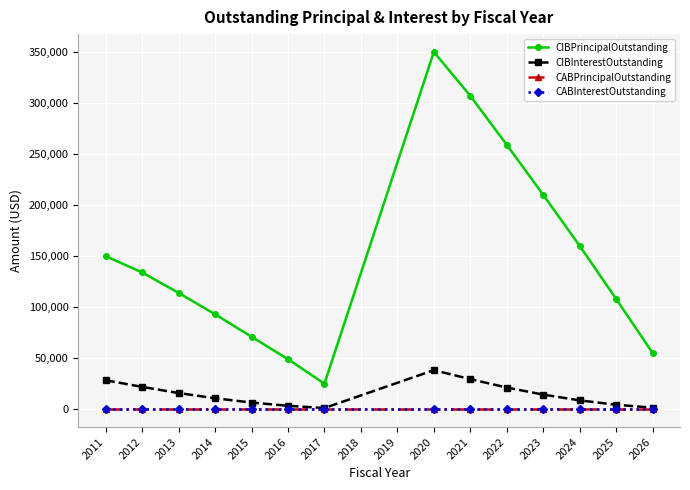

True or false: CIBPrincipalOutstanding and CABPrincipalOutstanding intersect in this chart.

False